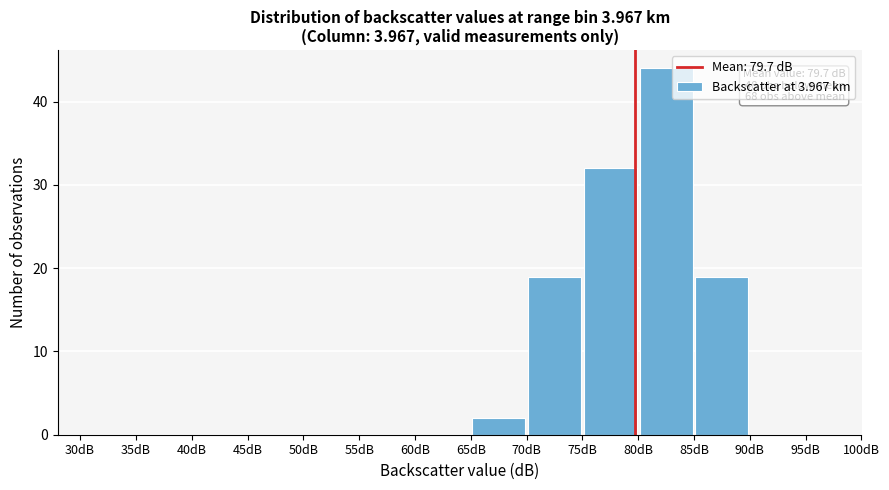

Over which range of the x-axis is the bar tallest?

80 to 85